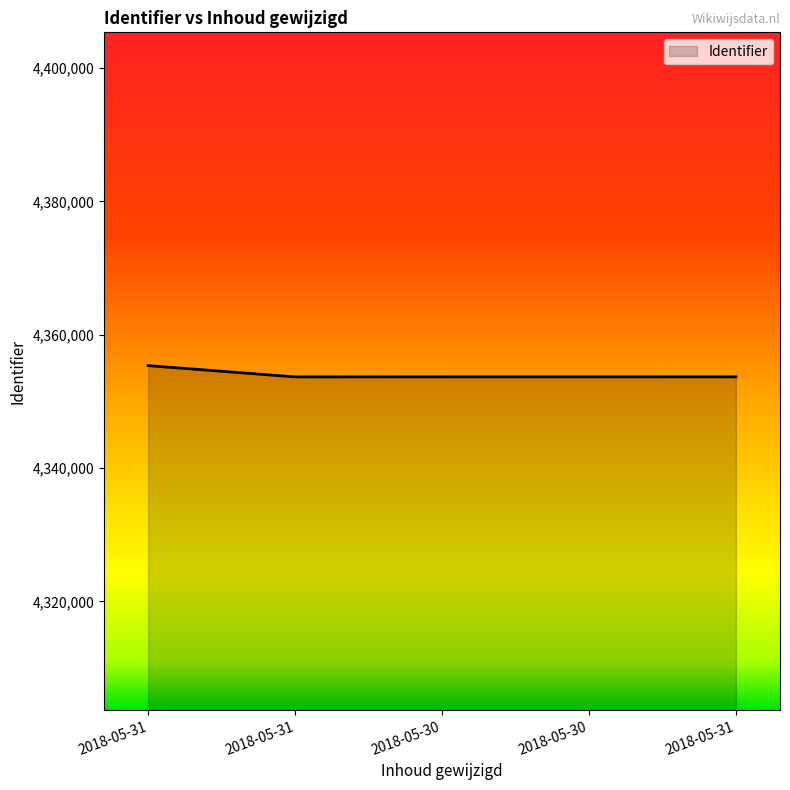

How many values are below 4353689?

2